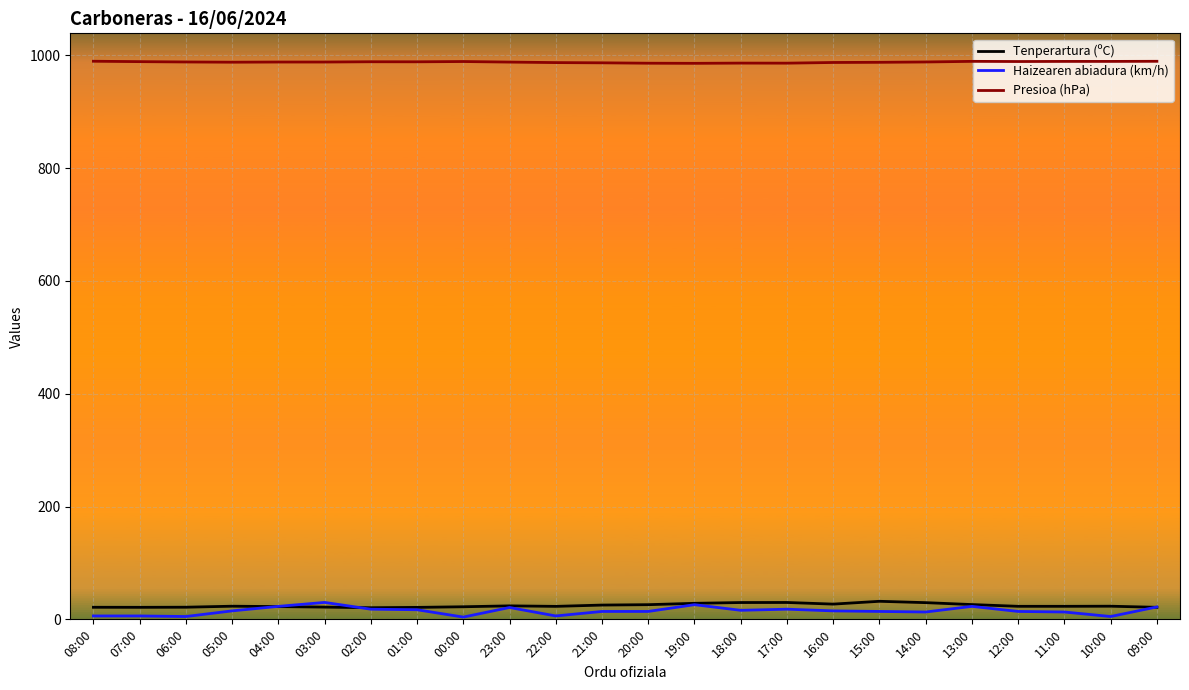

What is the minimum value shown in the chart?

4.0